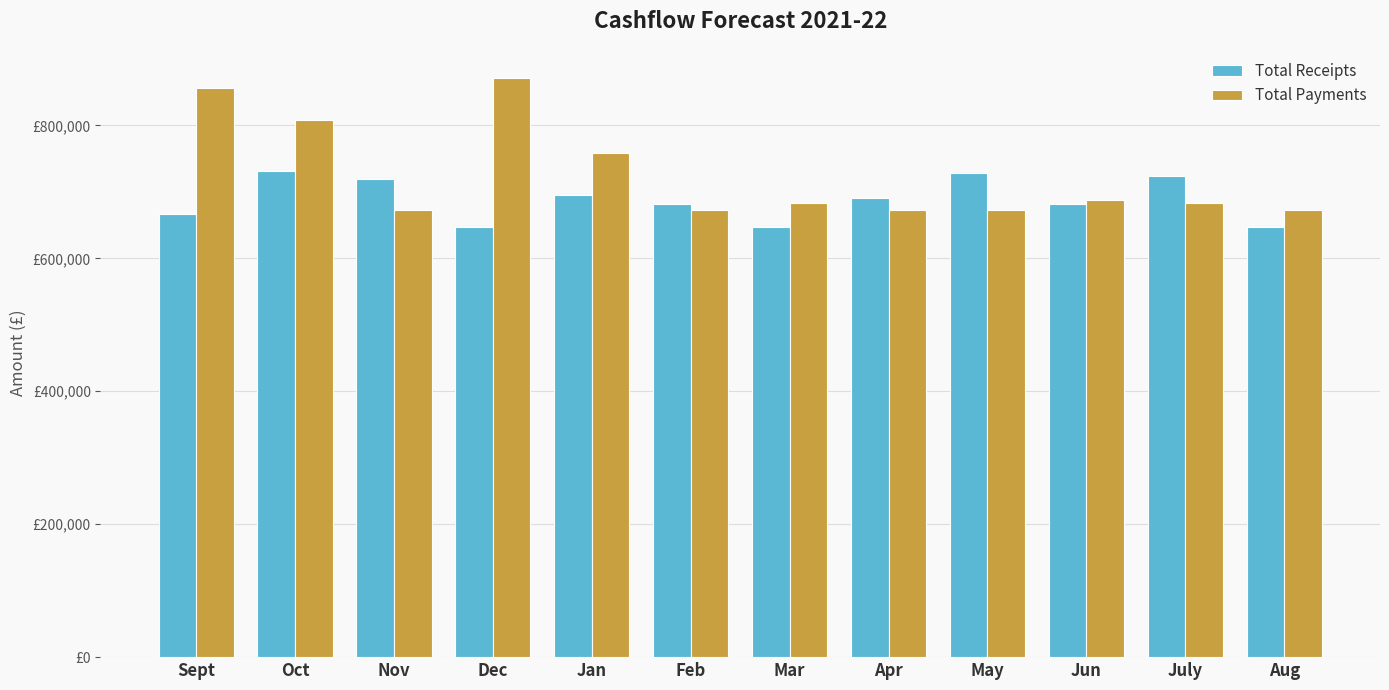

What is the approximate value of Total Payments at Oct?

808059